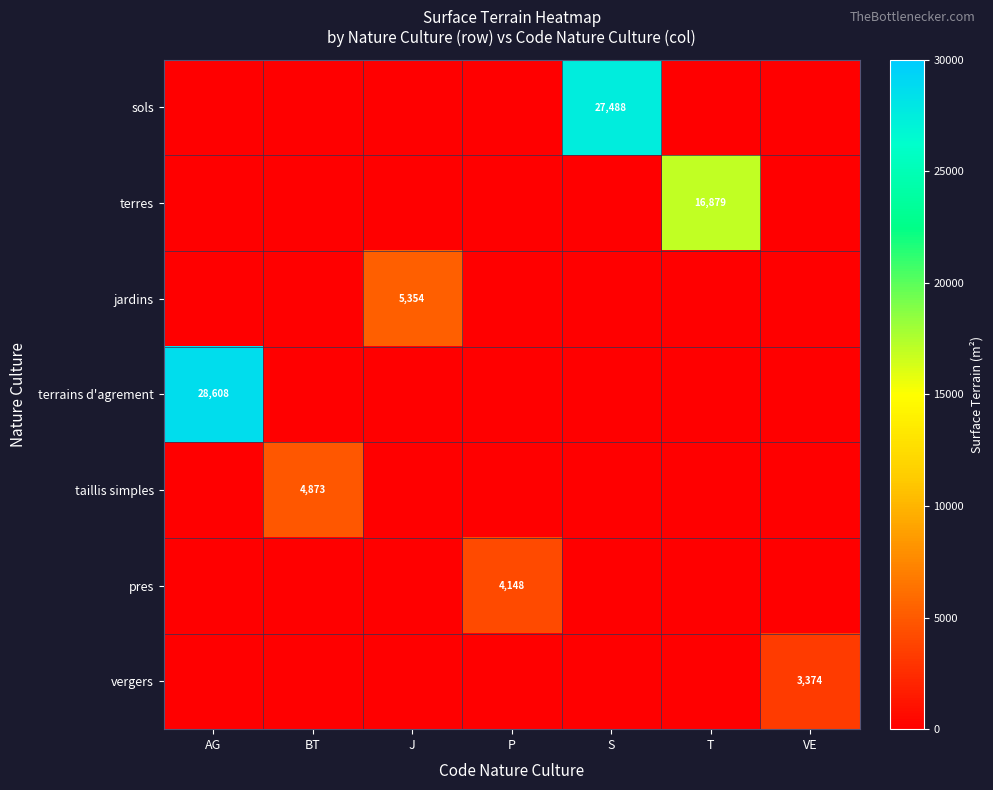

The sols series shows 44350 at S. True or false?

False